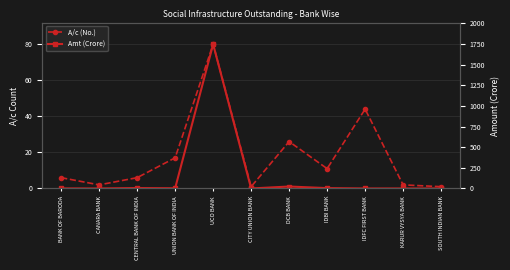

Does the chart display data point markers on the line(s)?

Yes